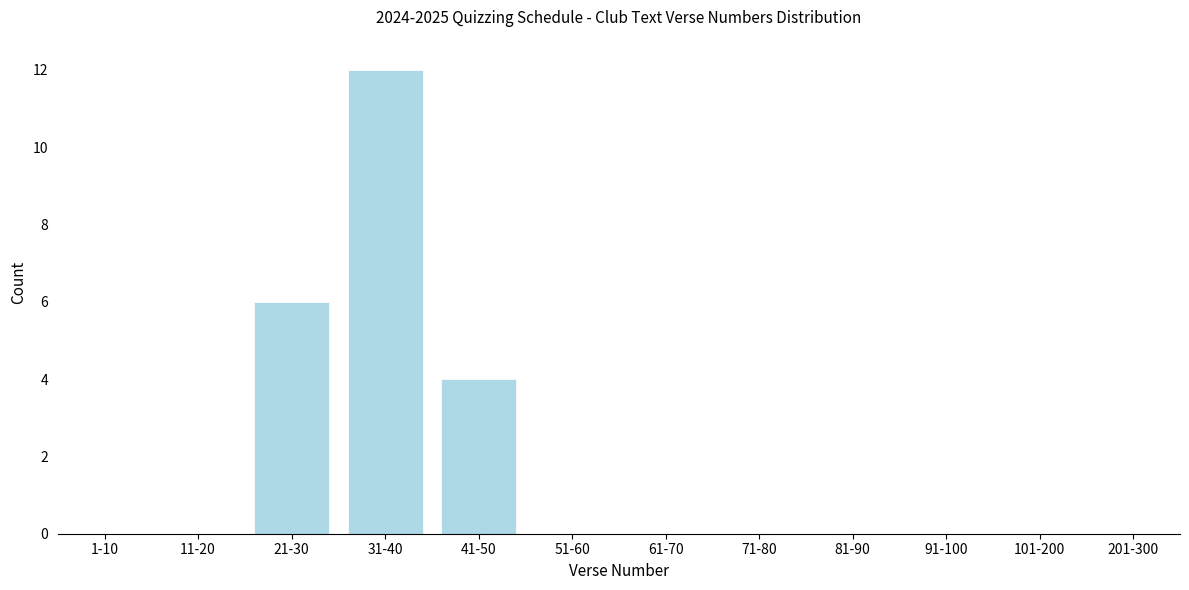

Reading left to right, extract all data points from this chart.

1-10=0	11-20=0	21-30=6	31-40=12	41-50=4	51-60=0	61-70=0	71-80=0	81-90=0	91-100=0	101-200=0	201-300=0